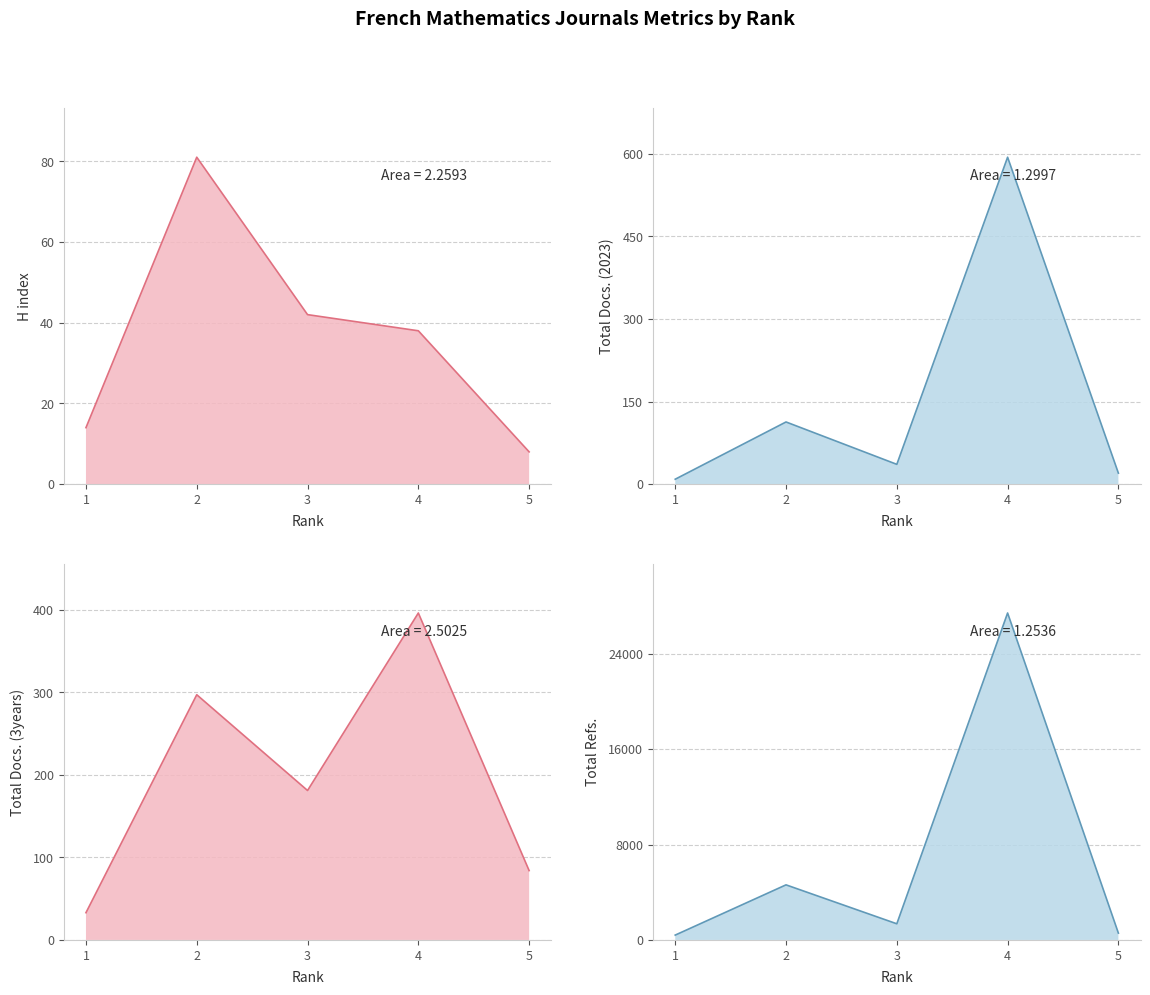

True or false: H index has more than 1 points higher than both neighbors.

False